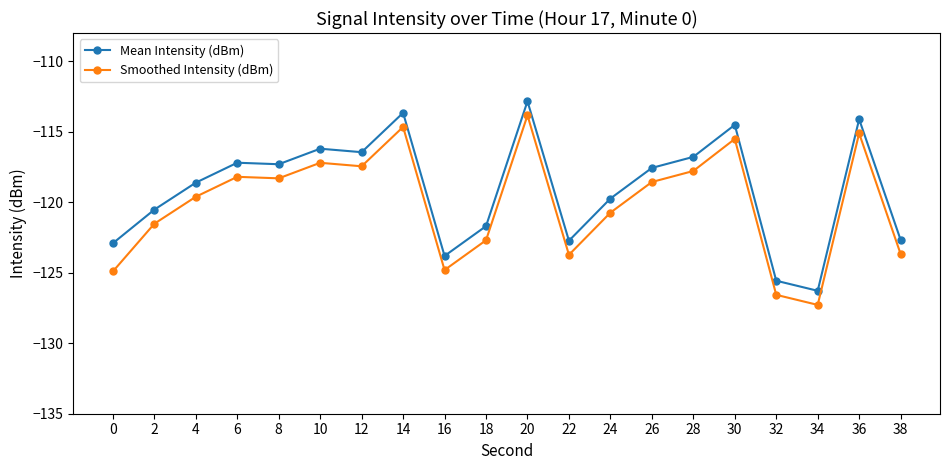

Rank the series by their maximum value, from highest to lowest.

Mean Intensity (dBm), Smoothed Intensity (dBm)